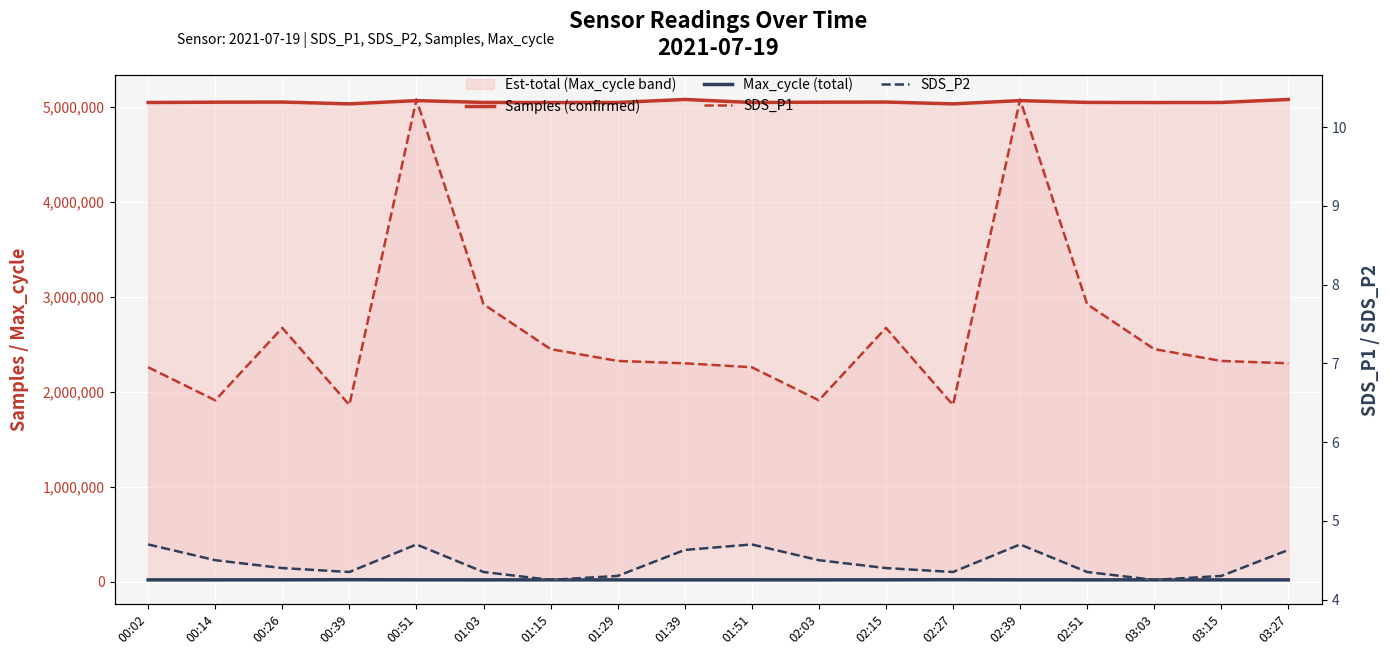

At which label is SDS_P1 closest to 8?

01:03